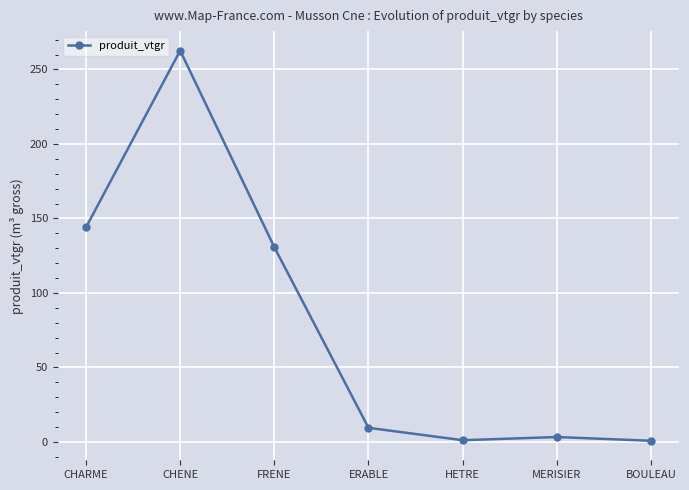

What position from the left is BOULEAU?

7